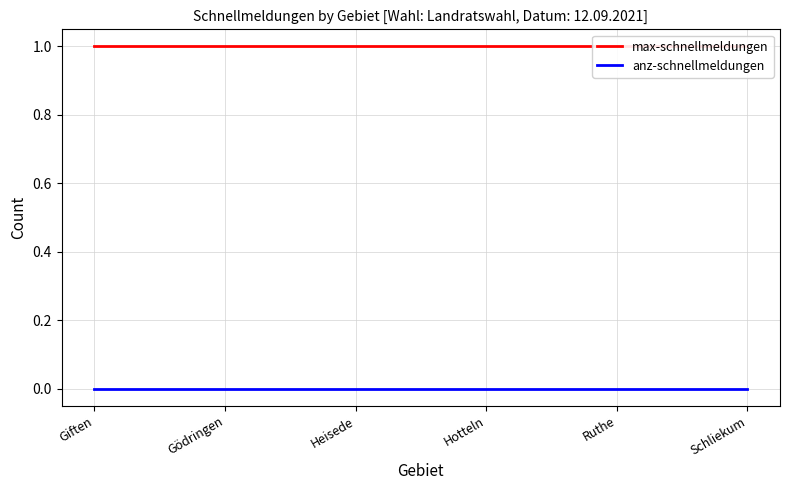

What is the greatest value displayed?

1